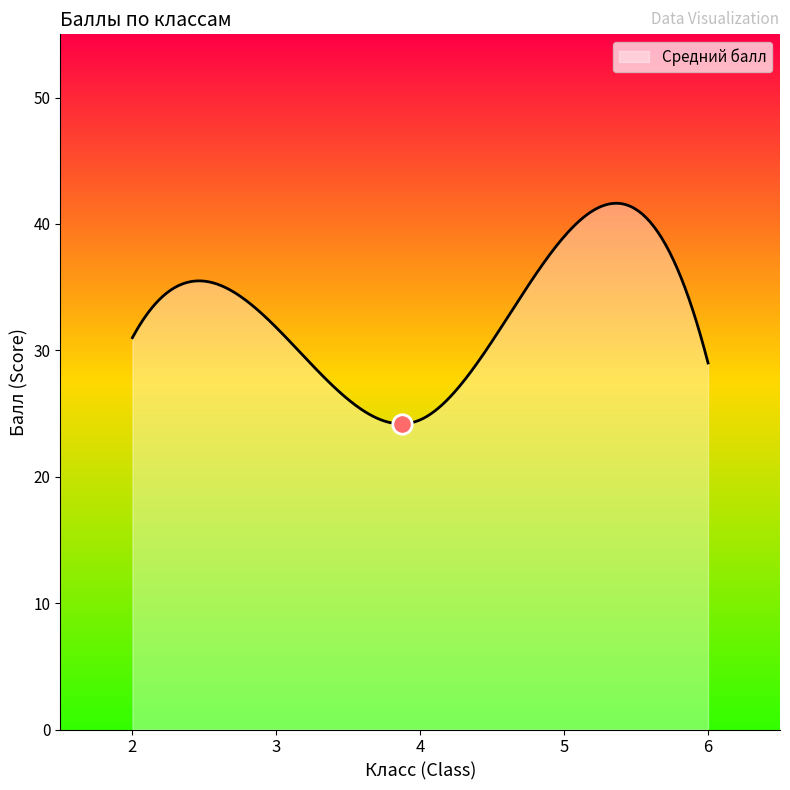

True or false: the data has more than 0 interior local peaks.

True